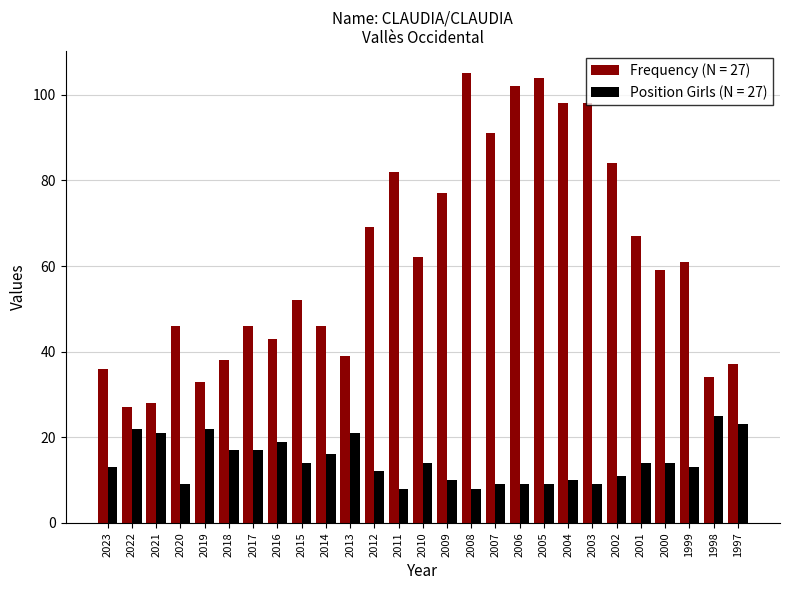

What is the spread (max minus min) of values at 1998?

9